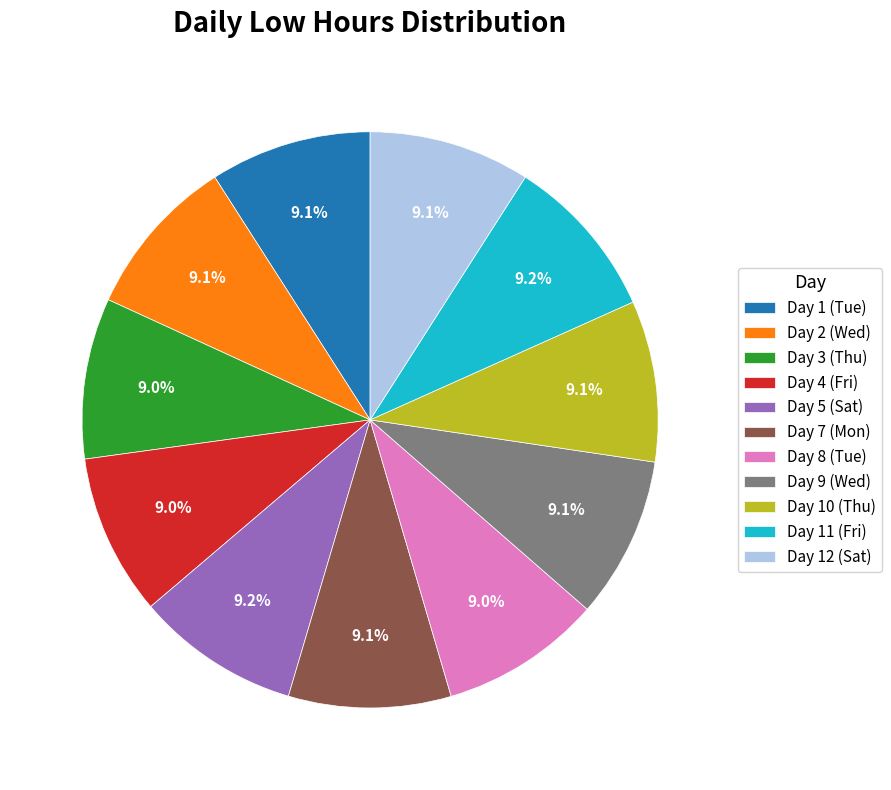

Is there any slice that represents more than half of the pie?

No